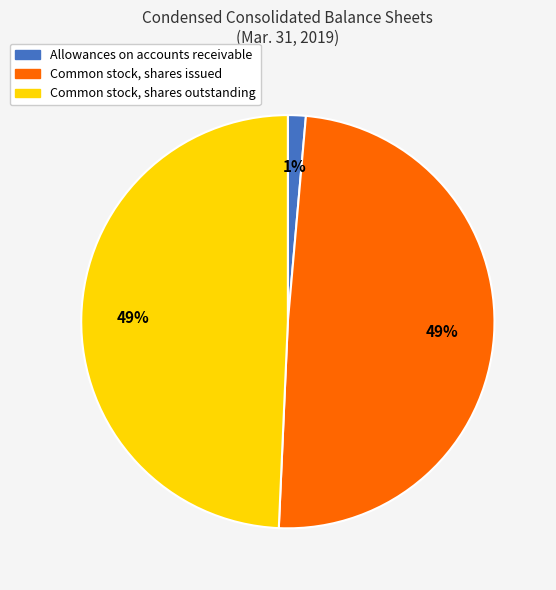

Is there any slice that represents more than half of the pie?

No